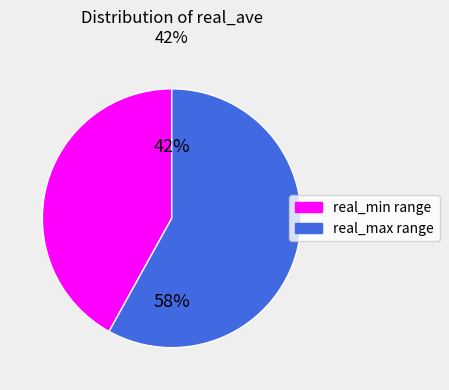

To the nearest percent, what is the average slice percentage?

50%